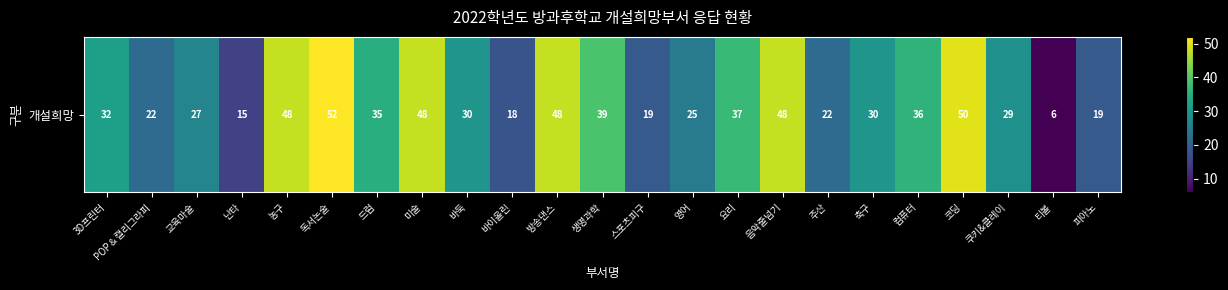

What is the change in value from POP＆캘리그라피 to 코딩?

+28